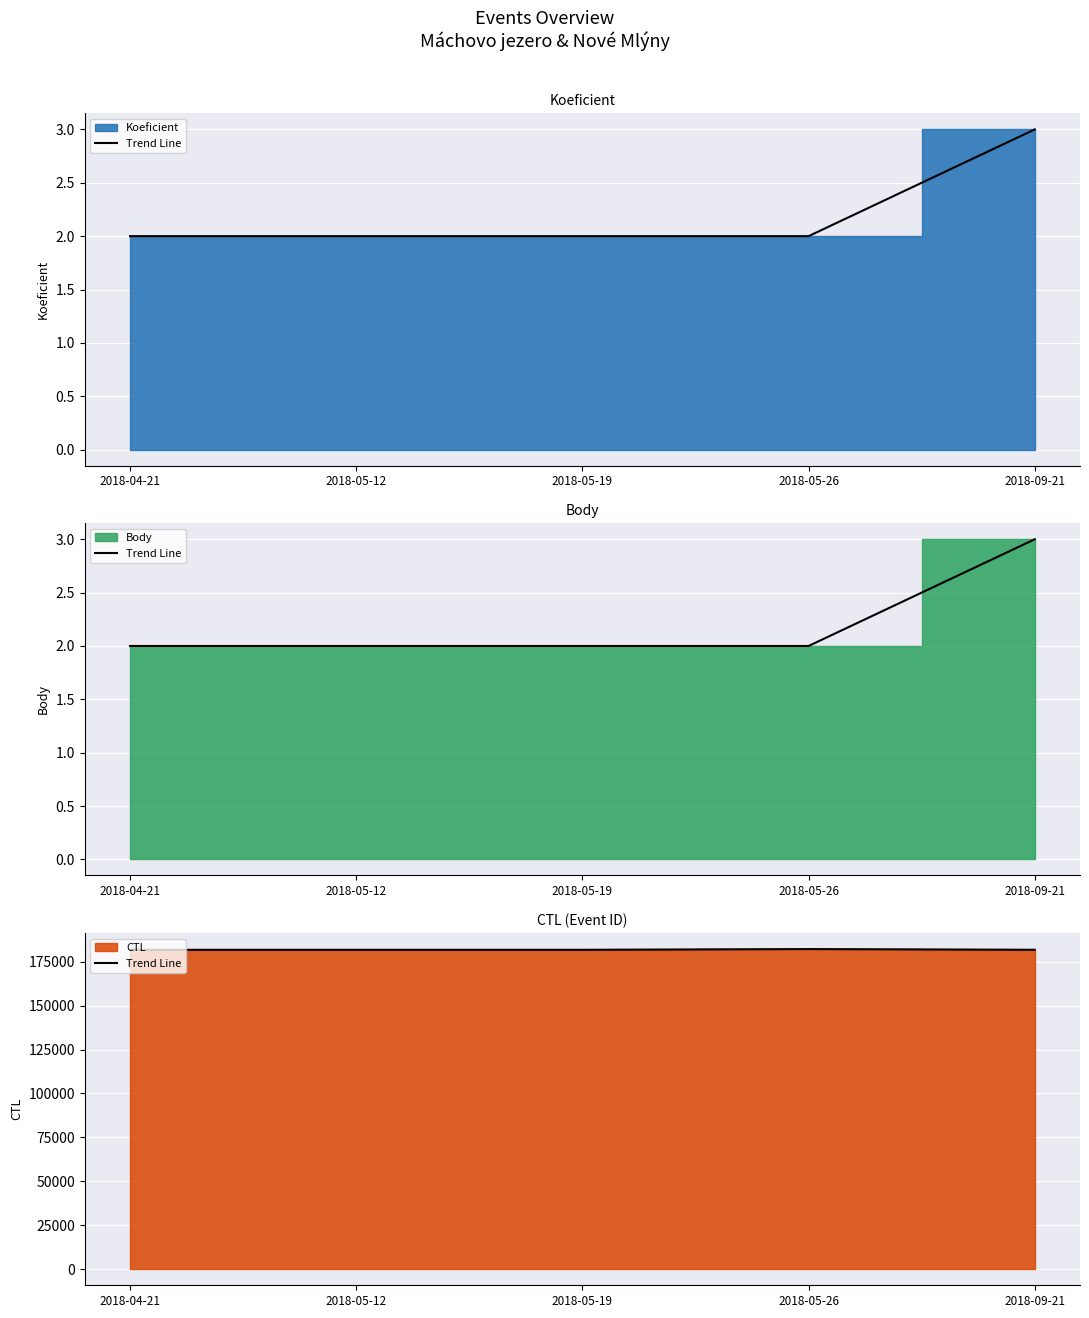

Which label corresponds to the smallest value in the chart?

2018-04-21